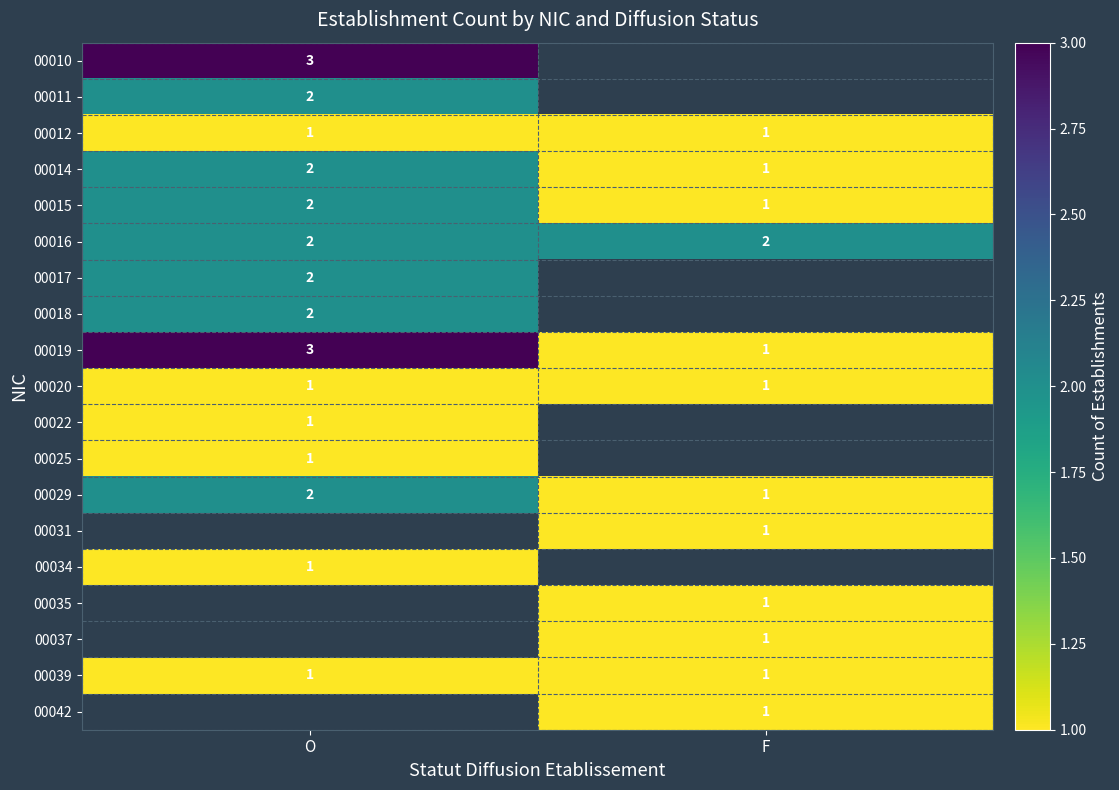

Is the value of 00035 at F greater than the value of 00016 at O?

No